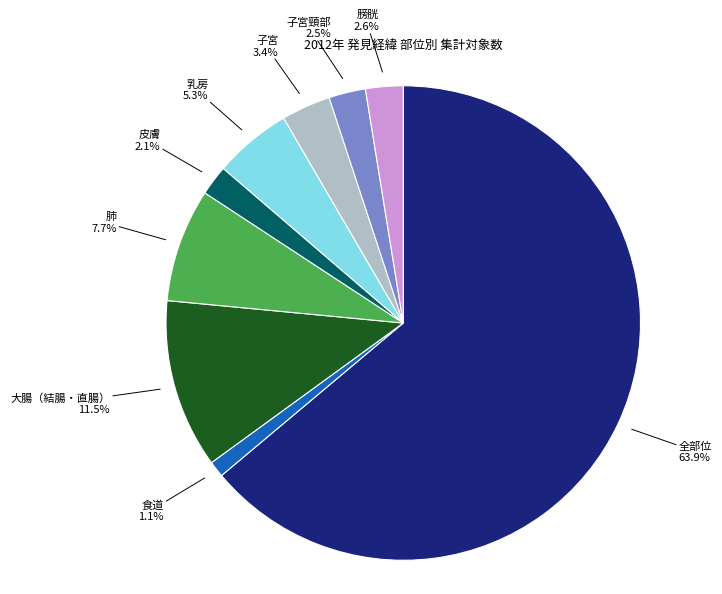

To the nearest percent, what portion does 子宮 represent?

3%